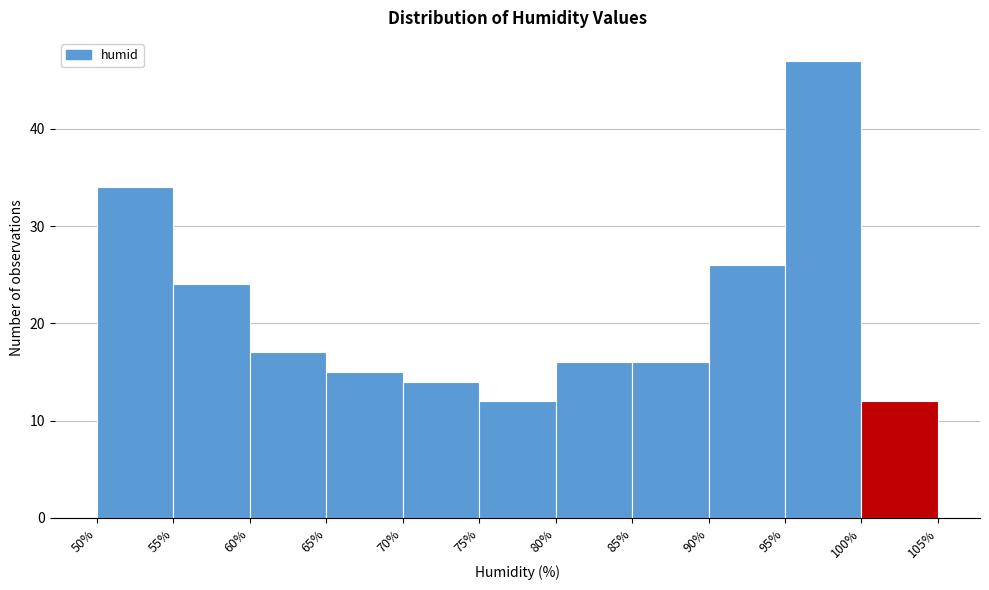

Which range on the x-axis has the tallest bar?

95% to 100%